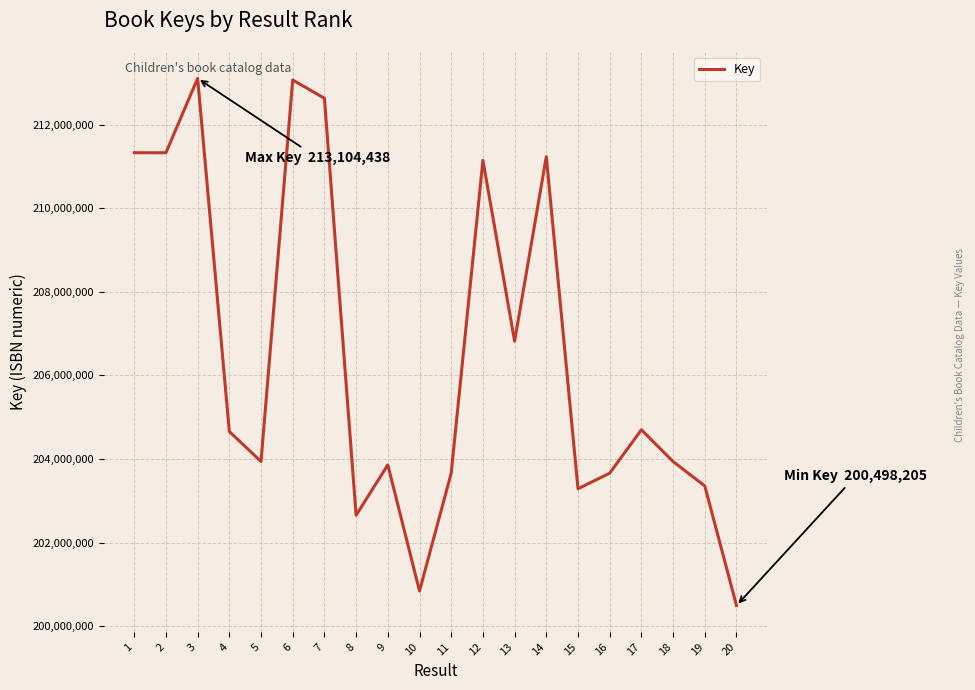

How many lines are shown in the chart?

1